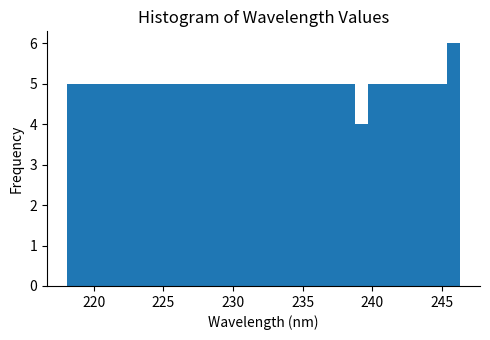

Around what value on the x-axis is the tallest bar? Give the approximate position of its centre, as read against the axis.

246.0